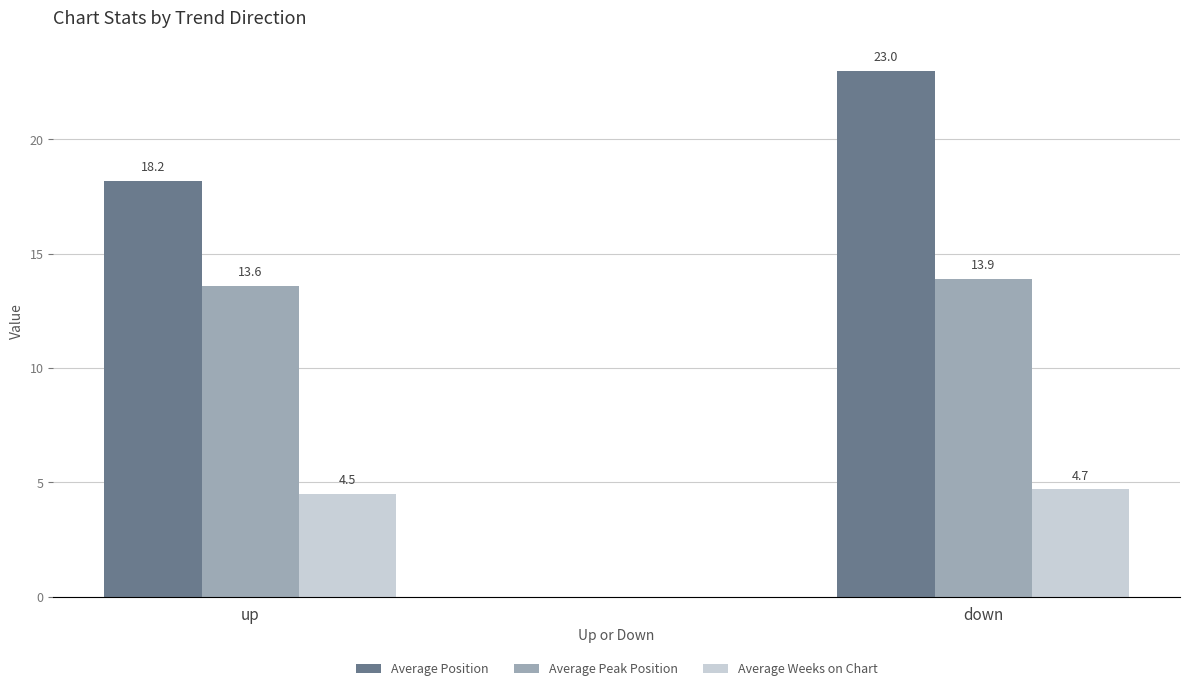

Which series has the widest spread of values?

Average Position